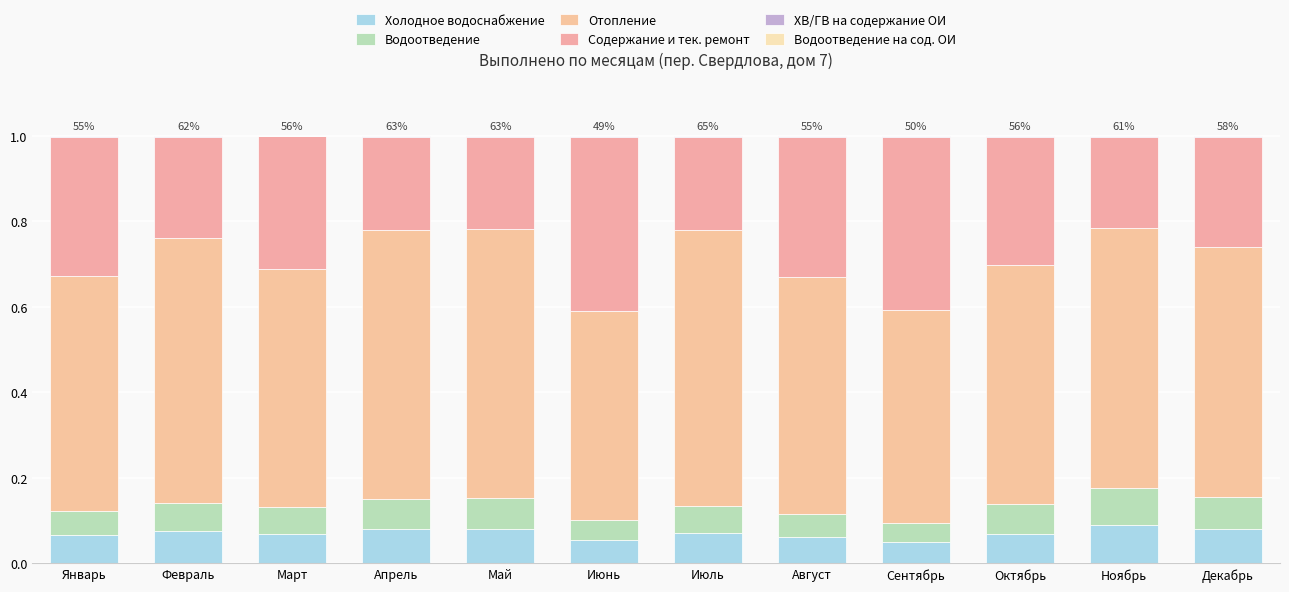

Which series changed the most between Сентябрь and Ноябрь?

Содержание и тек. ремонт